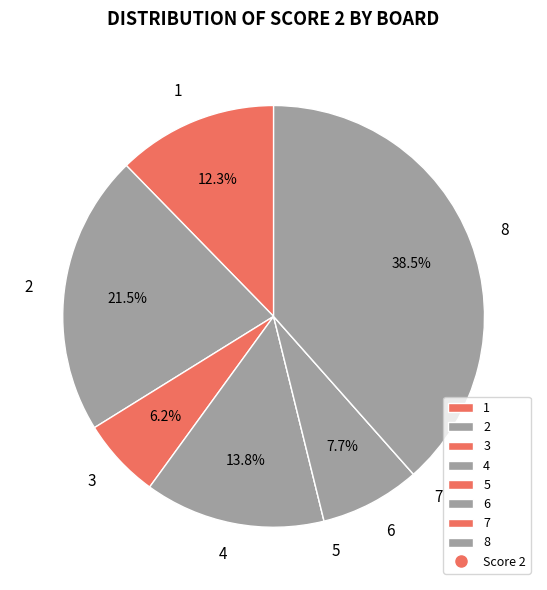

Do 6 and 1 together represent more than half of the pie?

No